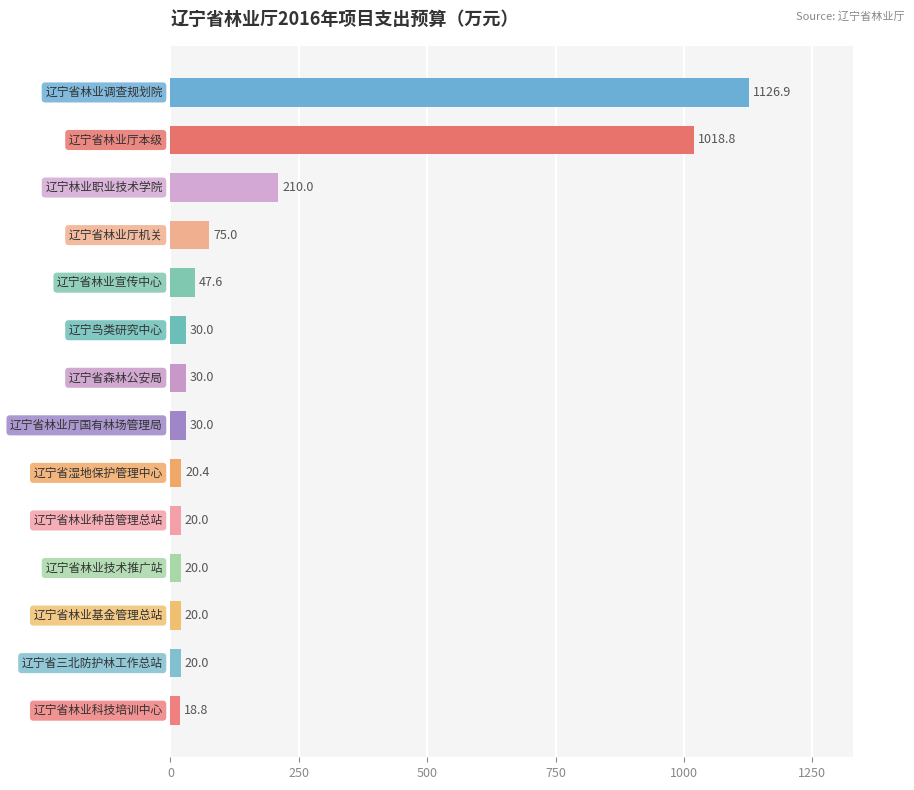

What is the maximum value shown in the chart?

1126.9